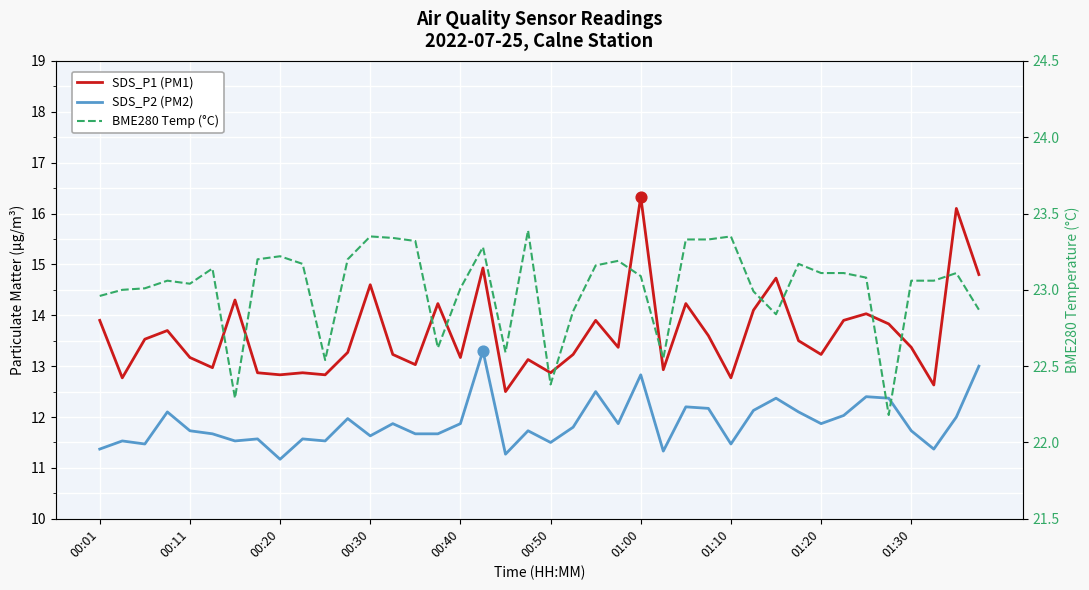

Which series contains the lowest Y value?

SDS_P2 (PM2)